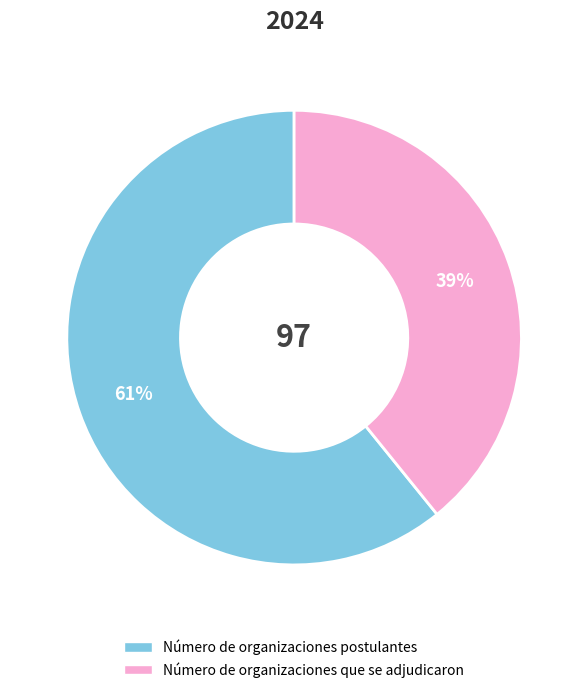

Which category accounts for the majority?

Número de organizaciones postulantes